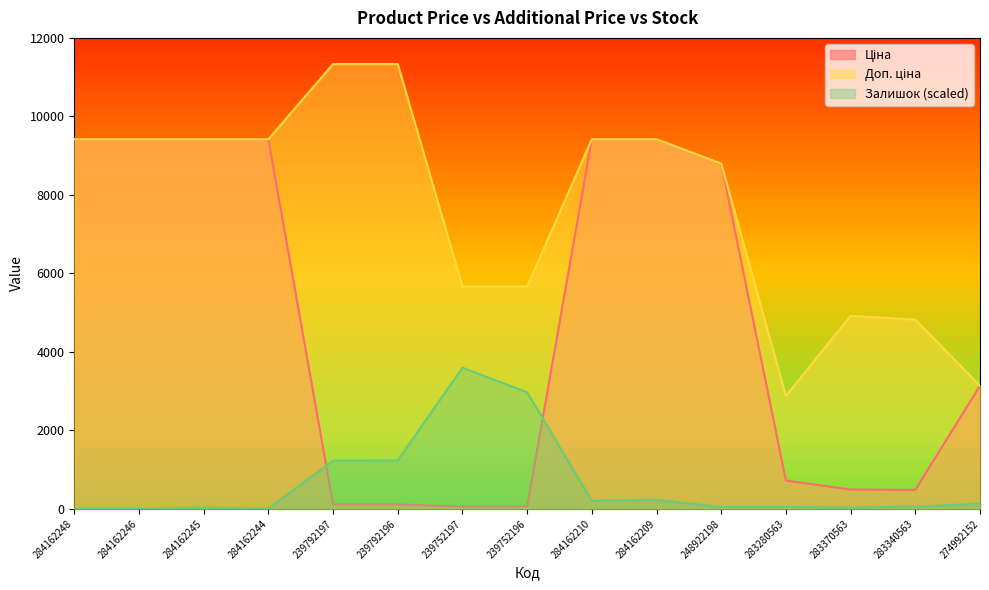

At 284162244, list the series in order from largest to smallest.

Ціна, Доп. ціна, Залишок